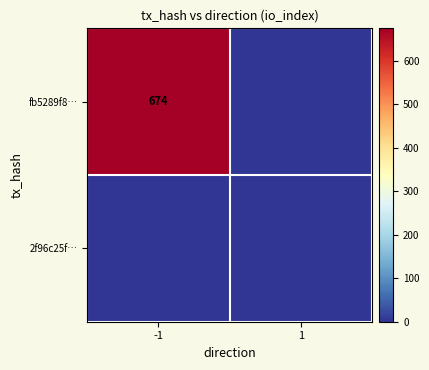

The value of fb5289f8… at -1 is 674. True or false?

True